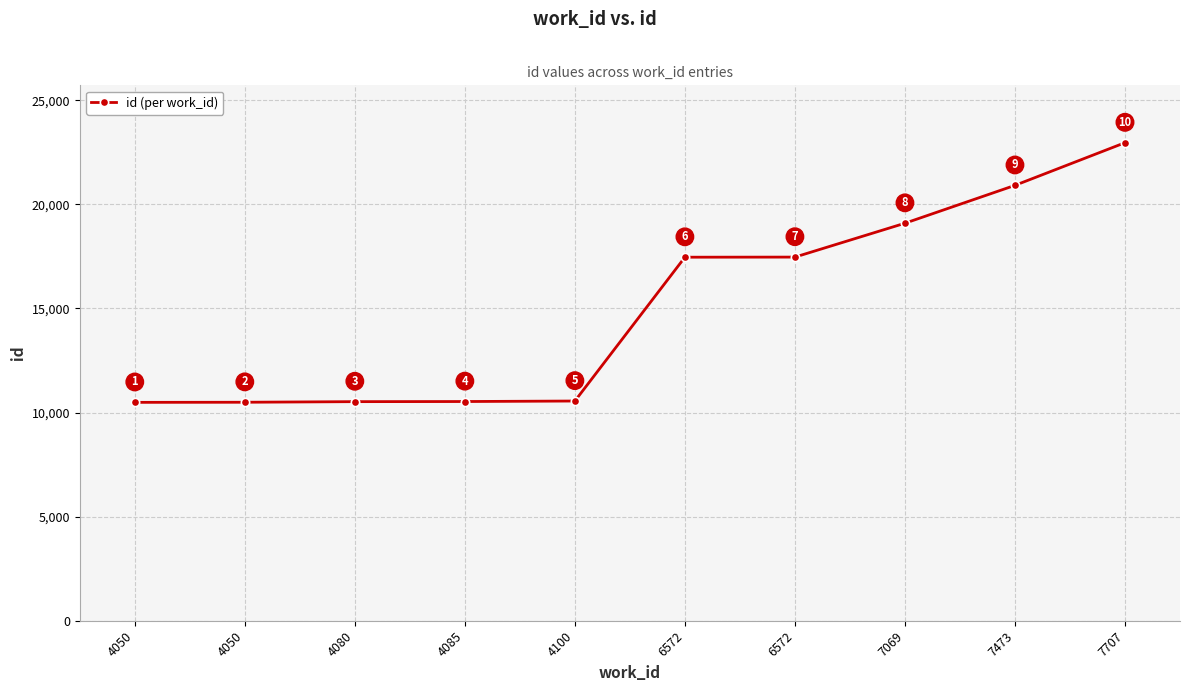

What is the change in value from 4050 to 6572?

+6977